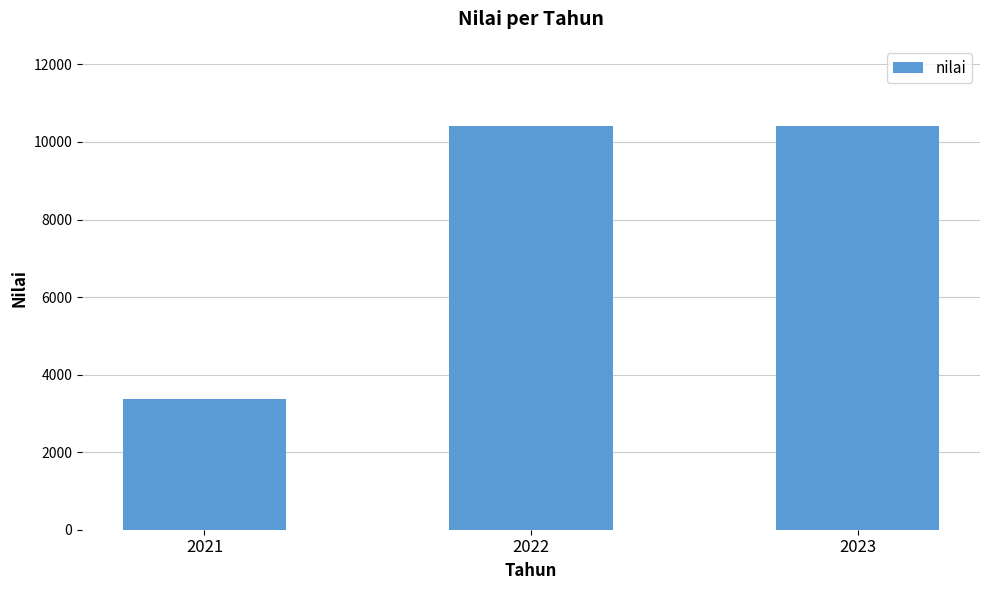

How many values are below 10399?

1